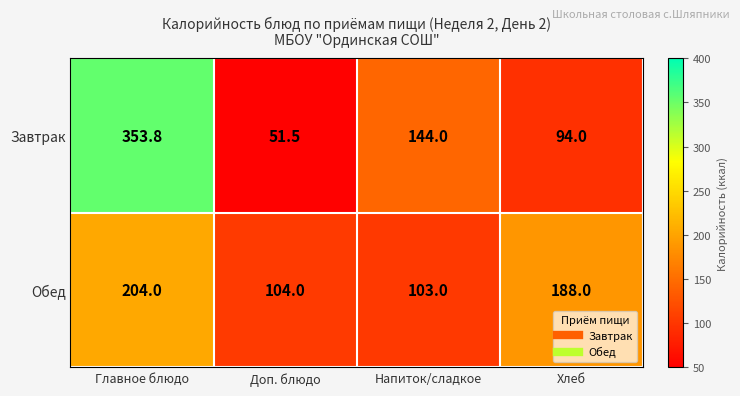

Between Главное блюдо and Доп. блюдо, which series saw the biggest shift?

Завтрак